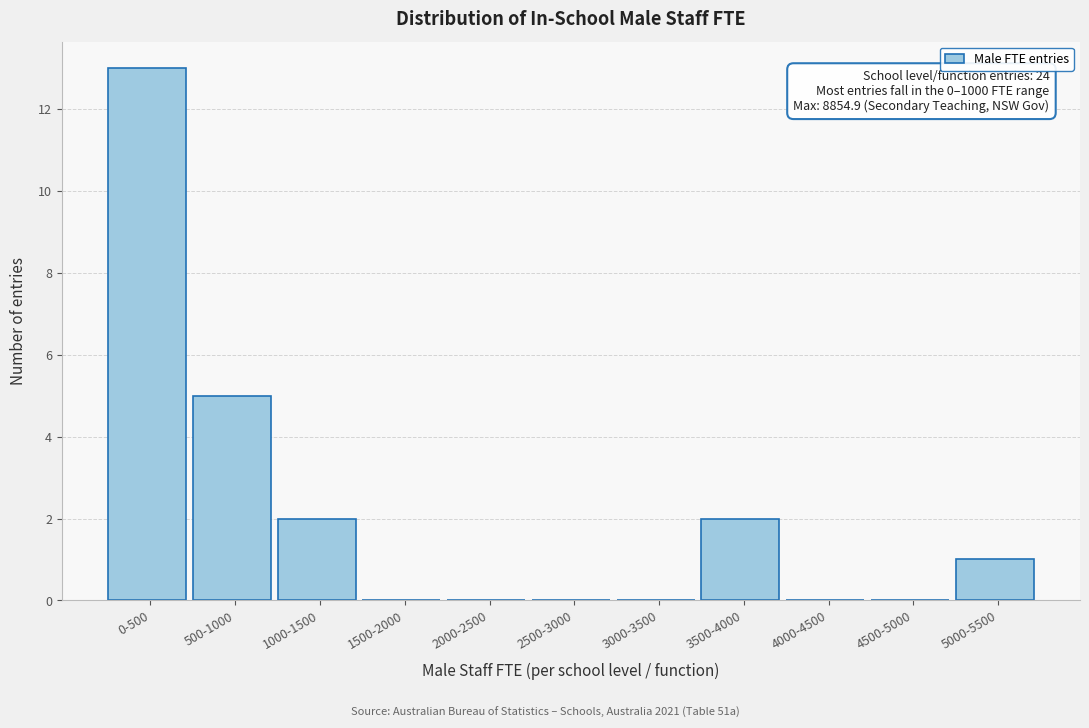

Reading left to right, what are all the values shown in this chart?

0-500=13	500-1000=5	1000-1500=2	1500-2000=0	2000-2500=0	2500-3000=0	3000-3500=0	3500-4000=2	4000-4500=0	4500-5000=0	5000-5500=1